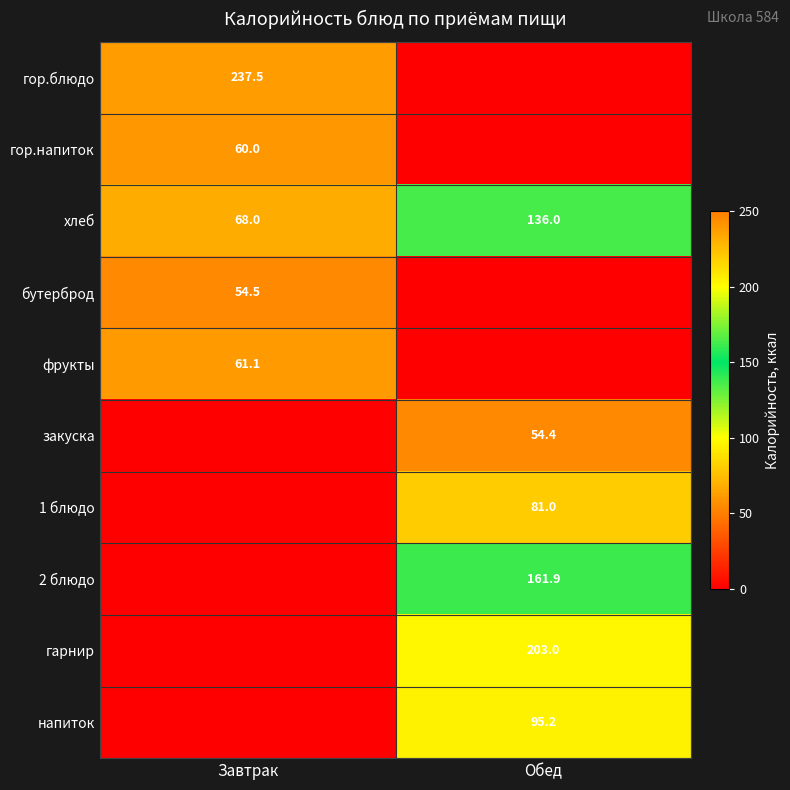

Is it true that гор.напиток equals 41.5 at Завтрак?

False